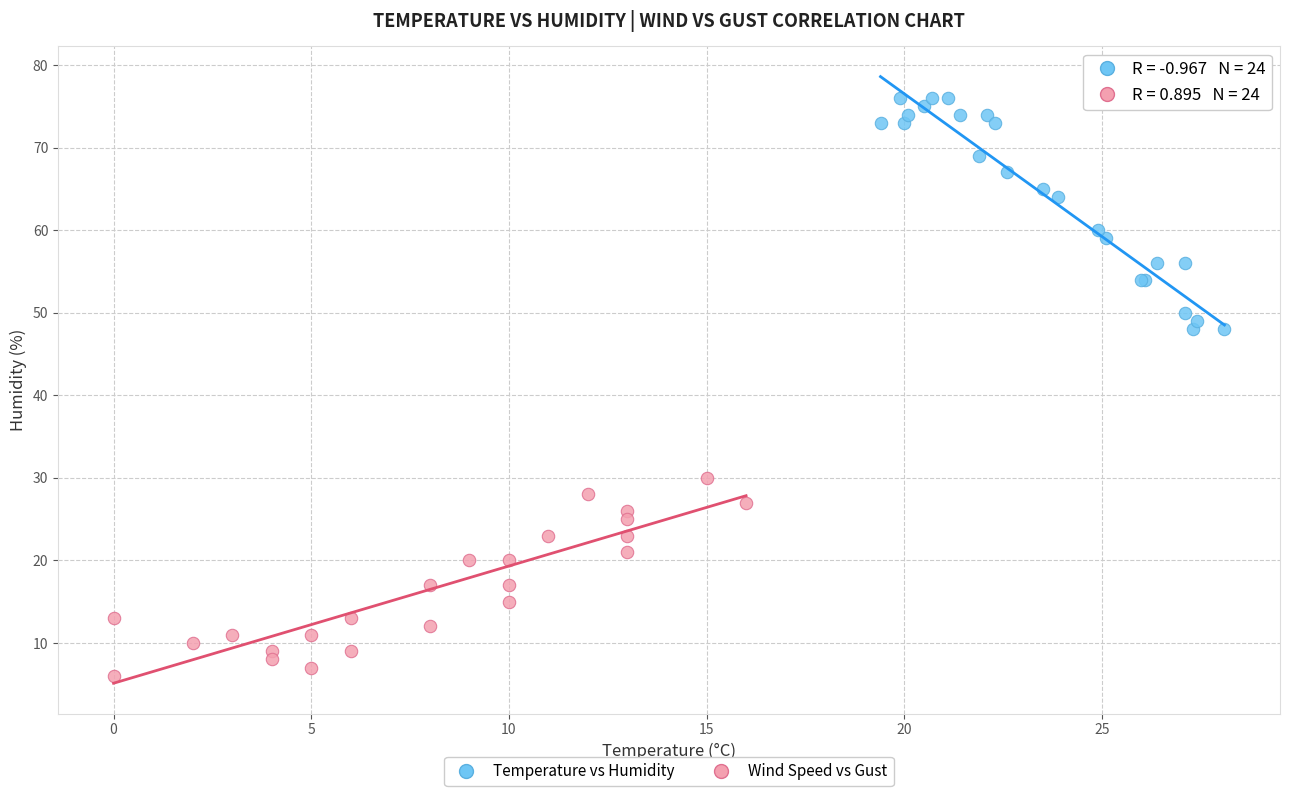

Which series reaches the minimum Y coordinate?

Wind Speed vs Gust